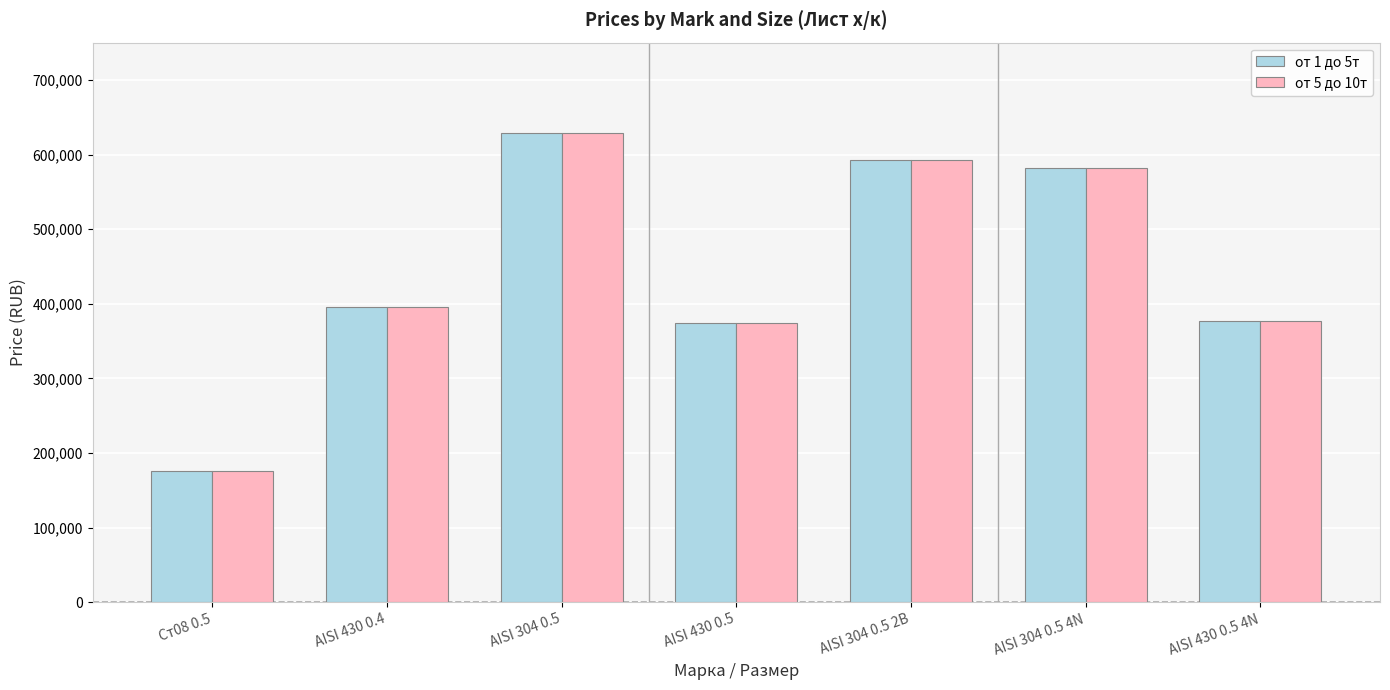

Which label corresponds to the largest value in the chart?

AISI 304 0.5